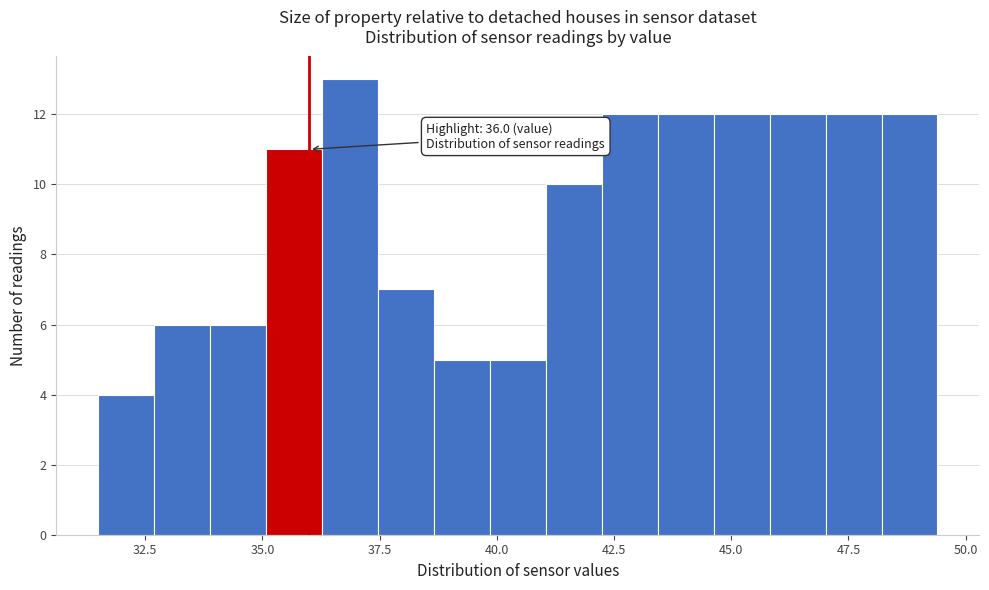

Read against the x-axis, roughly where is the centre of the tallest bar?

37.0